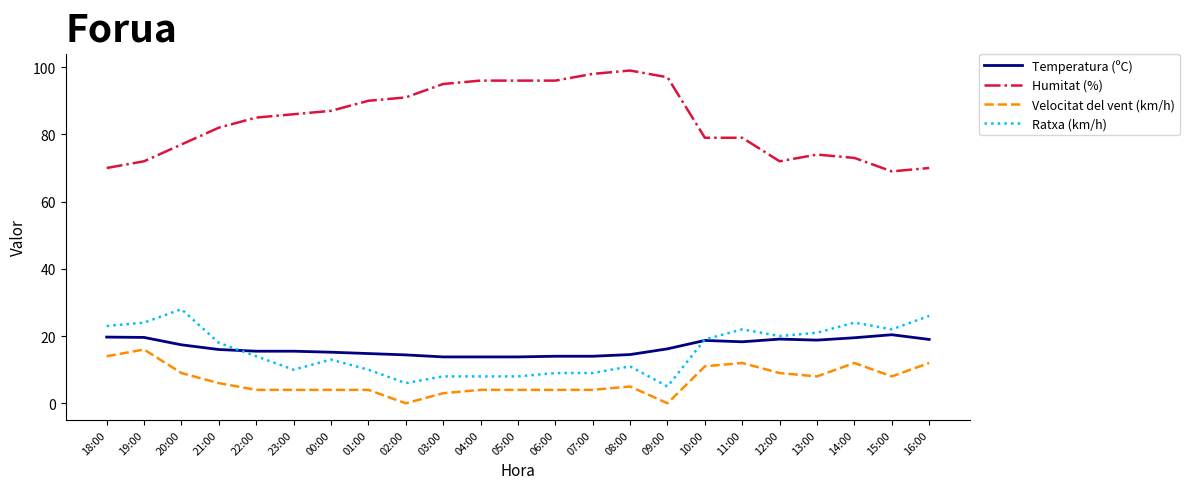

What is the sum of all Humitat (%) values?

1933.0